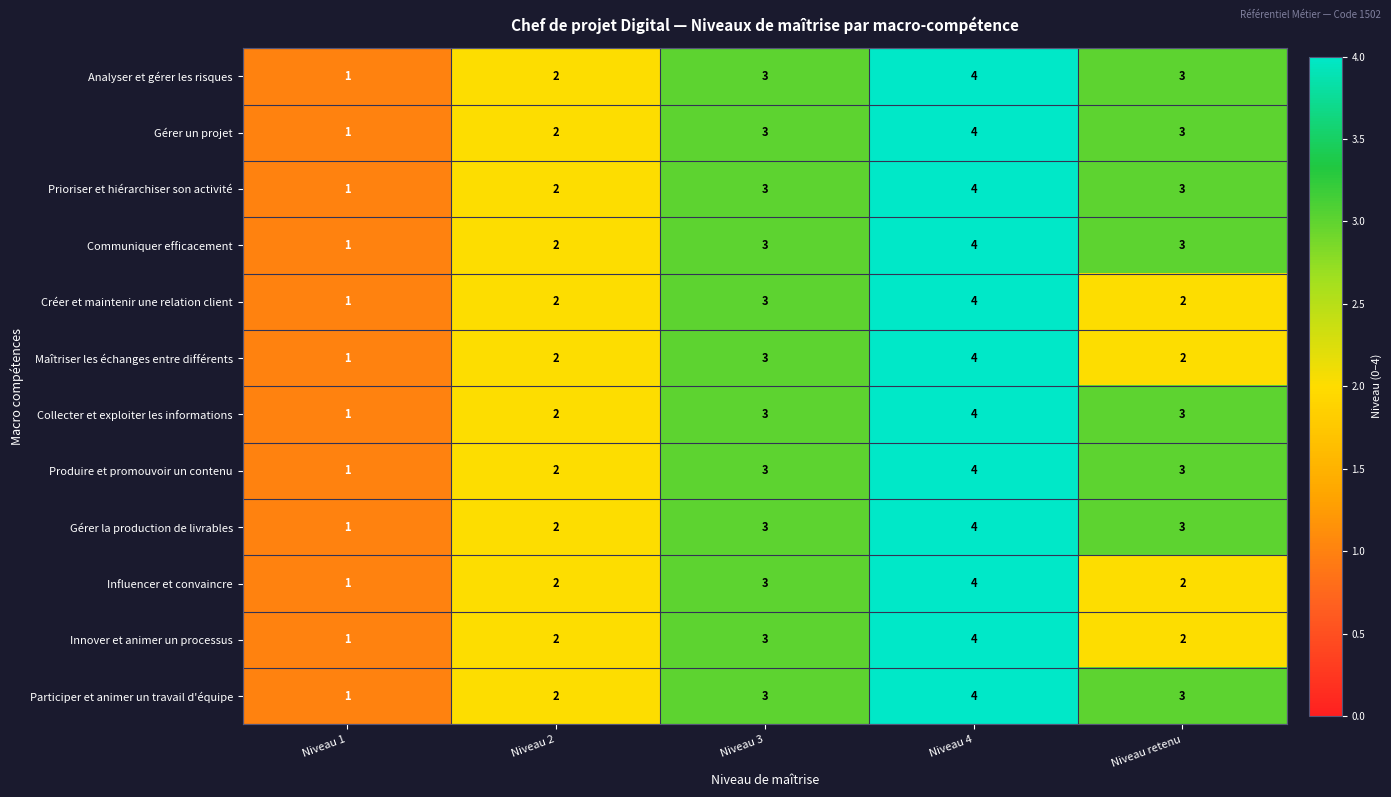

At which label is Prioriser et hiérarchiser son activité closest to 2?

Niveau 2